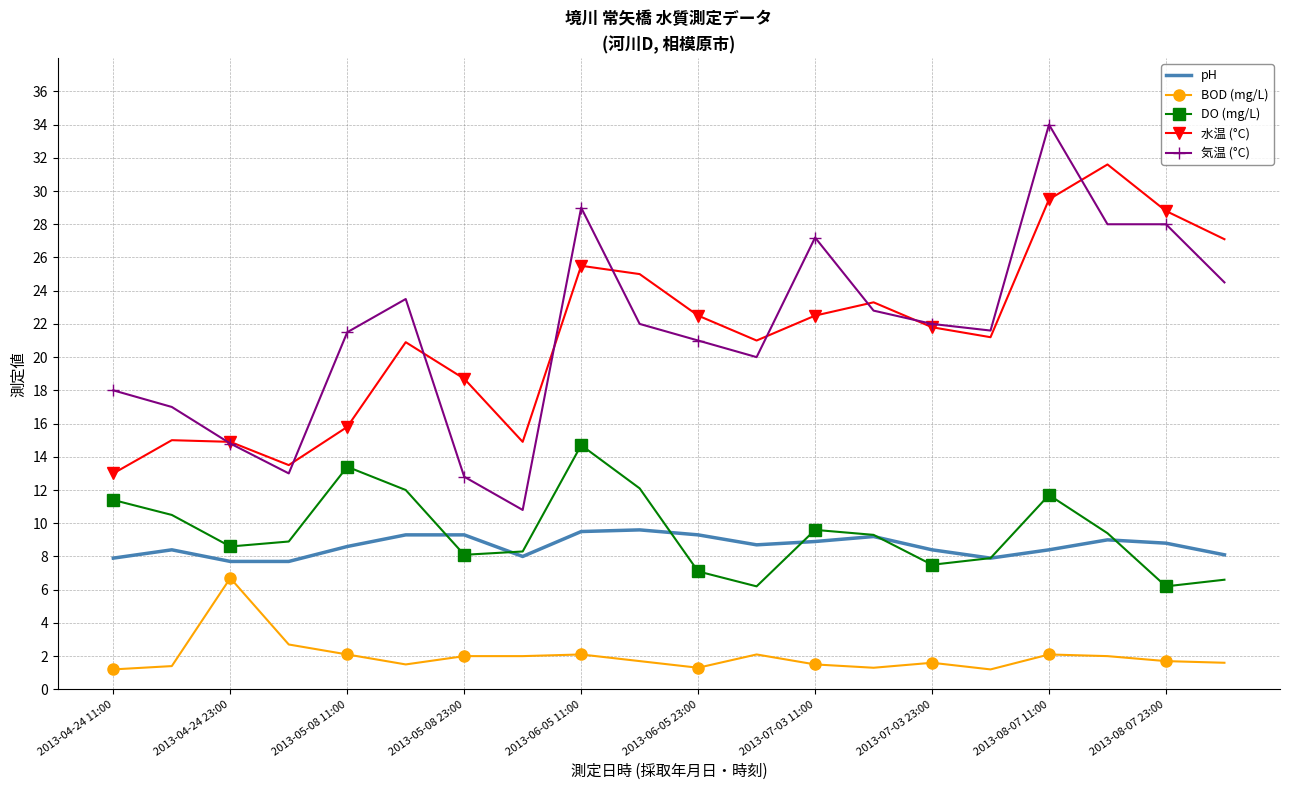

True or false: pH and BOD (mg/L) cross at least once.

False